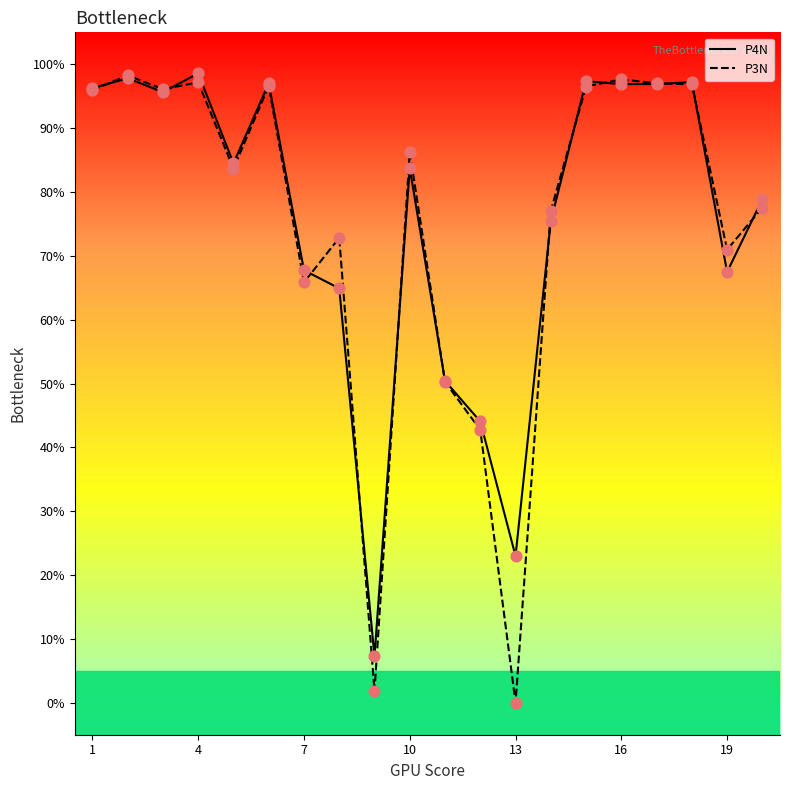

What is the maximum value for P3N?

98.3